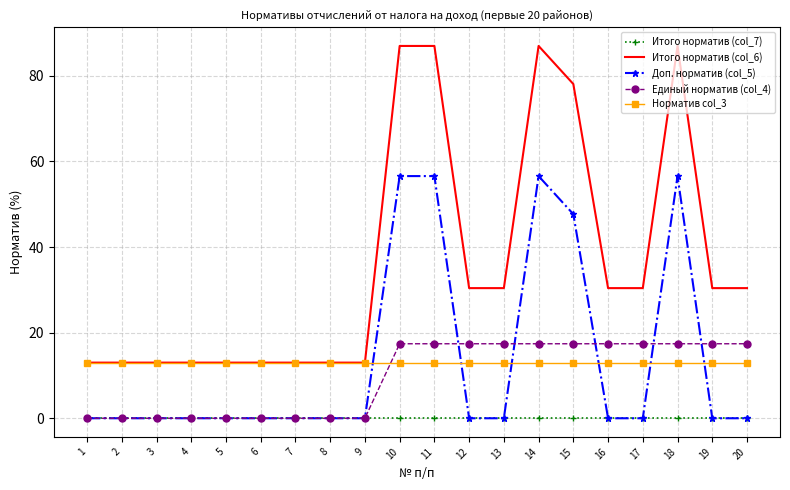

Which series changed the most between 6 and 15?

Итого норматив (col_6)